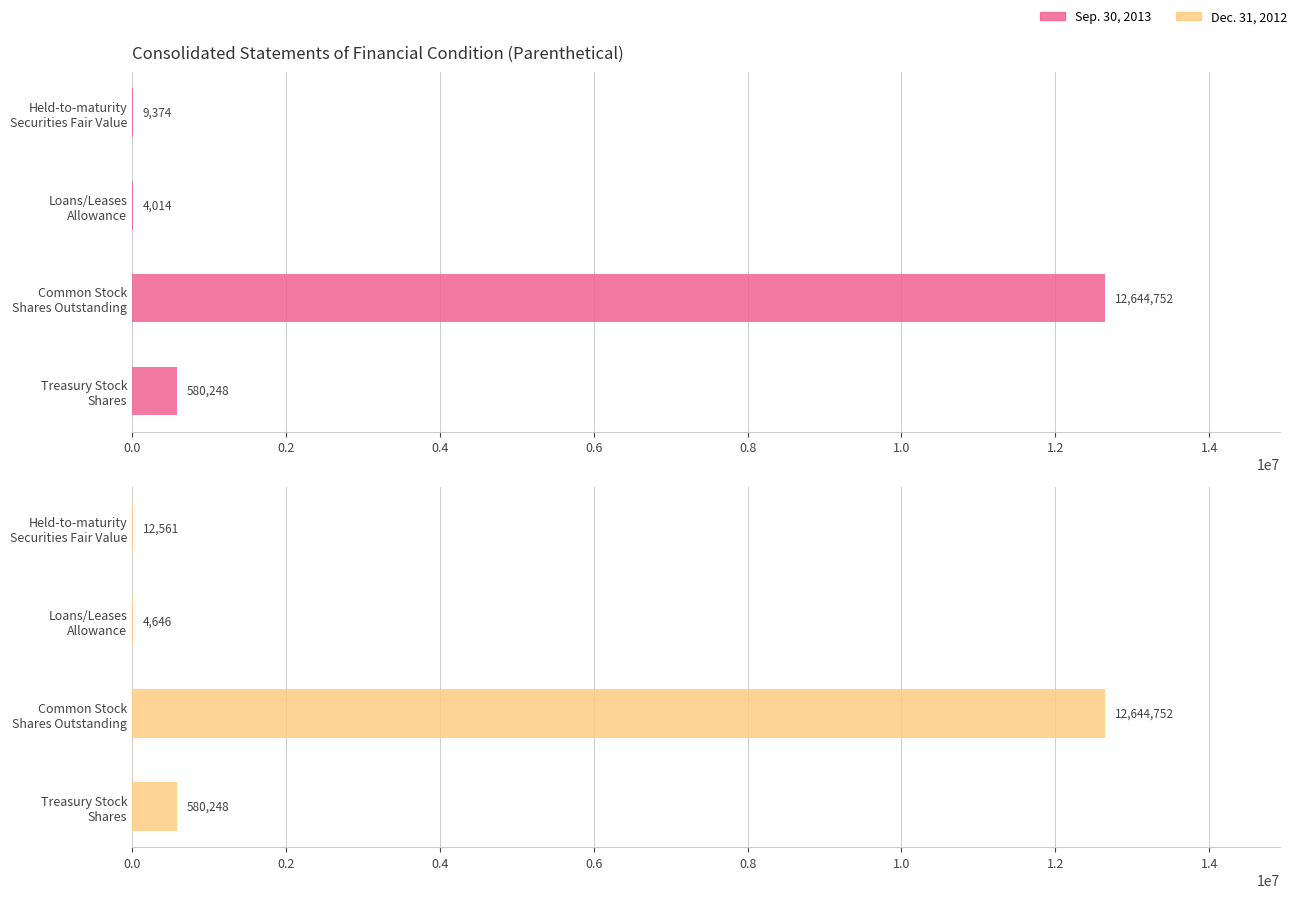

Between Held-to-maturity Securities Fair Value and Treasury Stock Shares, which series saw the biggest shift?

Sep. 30, 2013